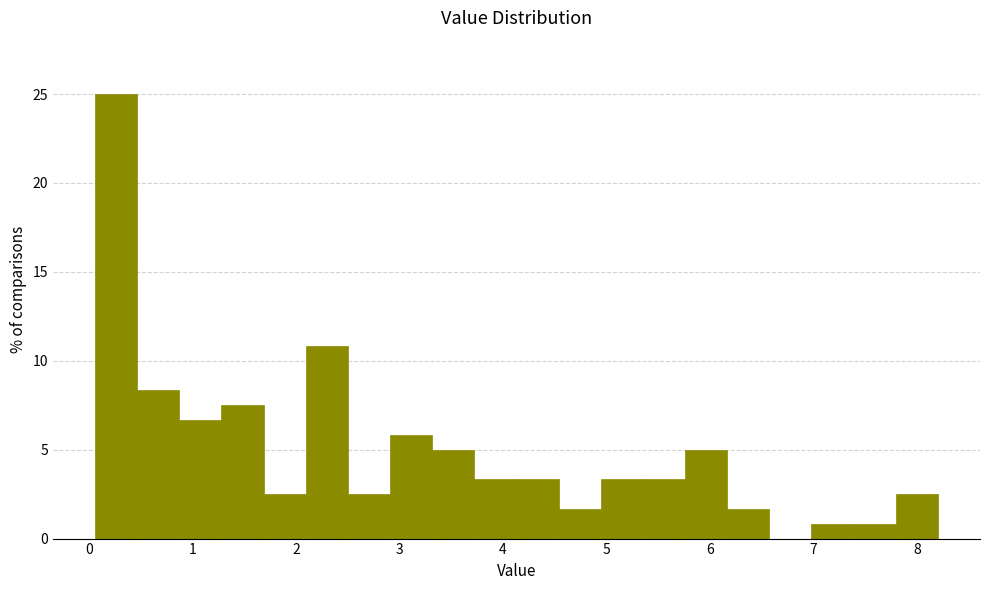

What is the height of the bar covering 5.4 to 5.8 on the x-axis? Neither the bar edges nor the heights are printed on the chart, so give them approximately, as read against the axes.

3.5